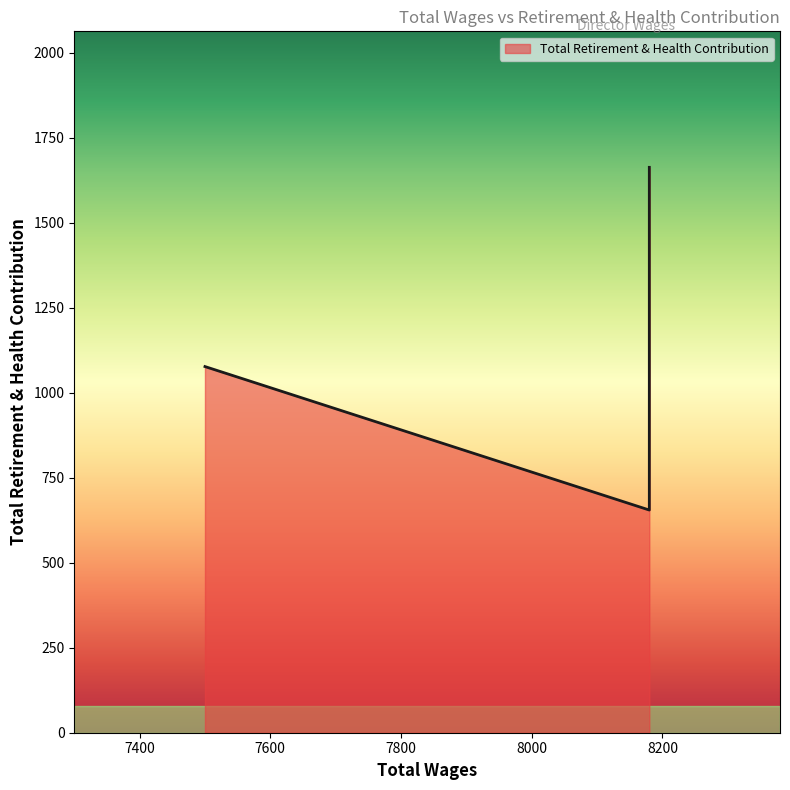

Where is the data nearest to the value 1159?

7500.0